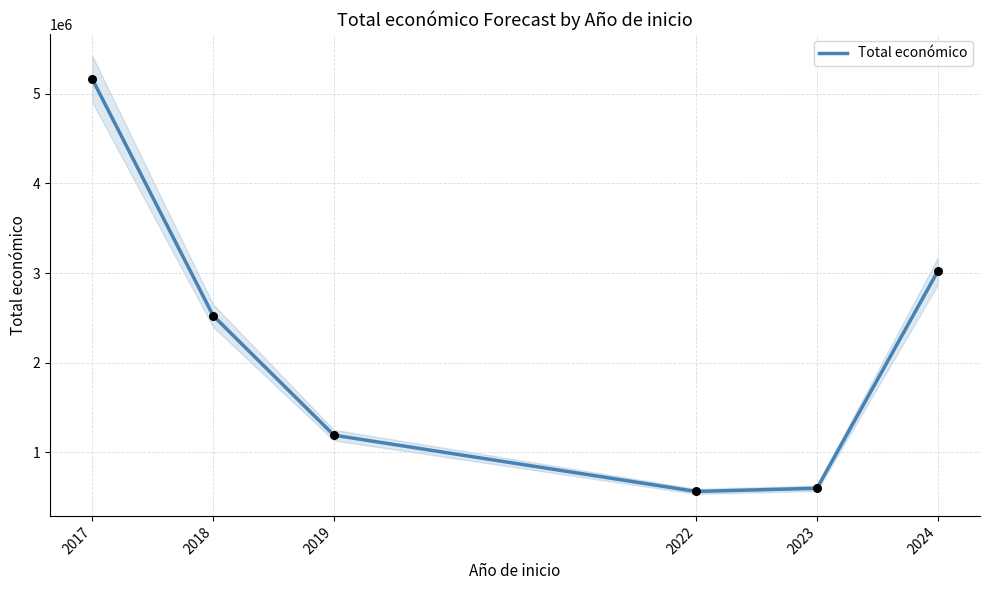

What is the change in value from 2018 to 2023?

-1926100.0